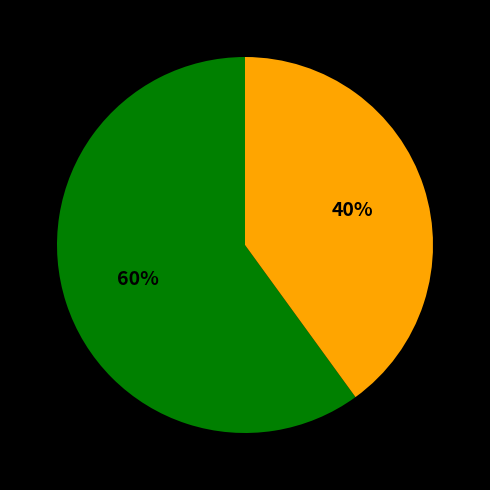

To the nearest percent, what is the difference between the largest and smallest slice percentages?

20%